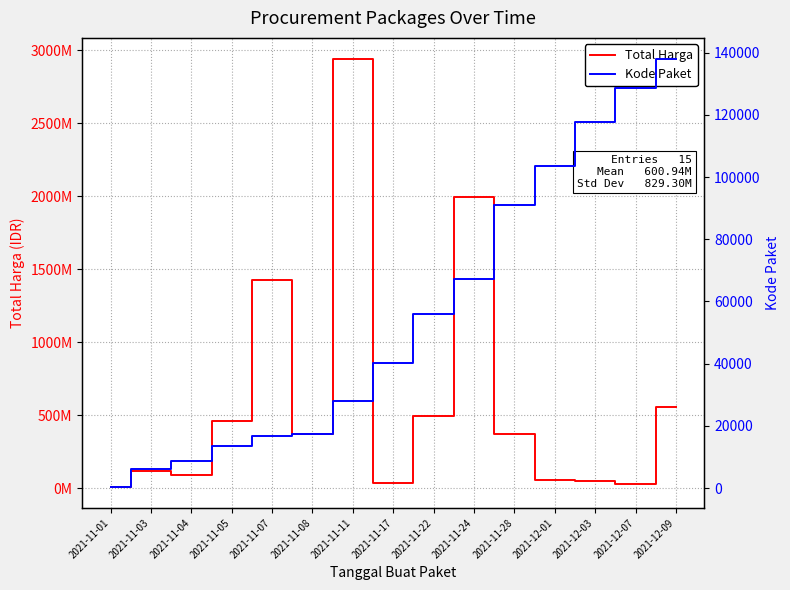

True or false: Total Harga and Kode Paket intersect in this chart.

False